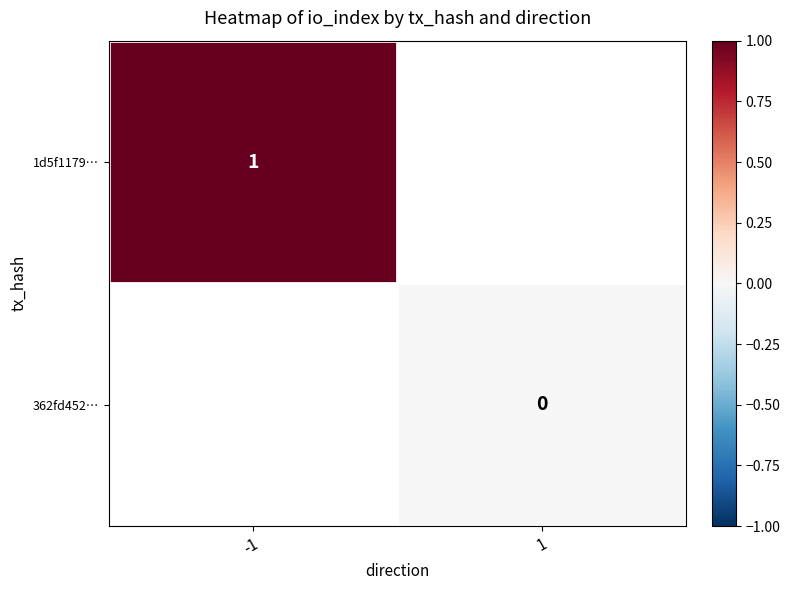

At how many categories does at least one series exceed 0?

1